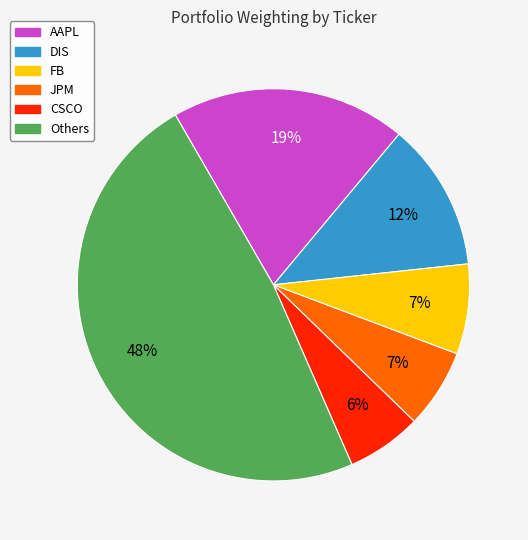

To the nearest percent, what is the difference between the largest and smallest slice percentages?

42%